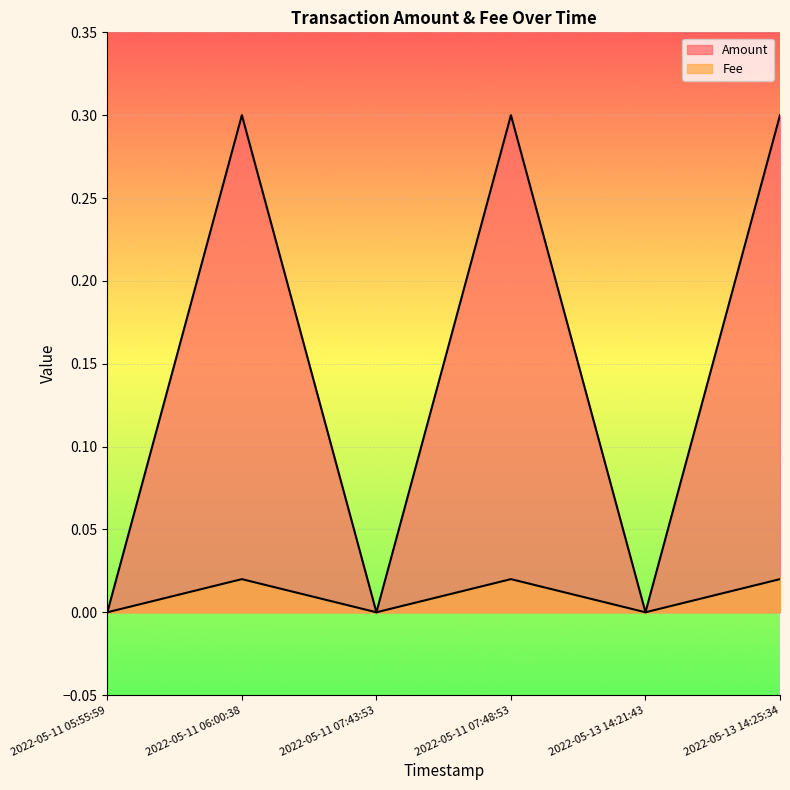

Which series has the largest total across all categories?

Amount